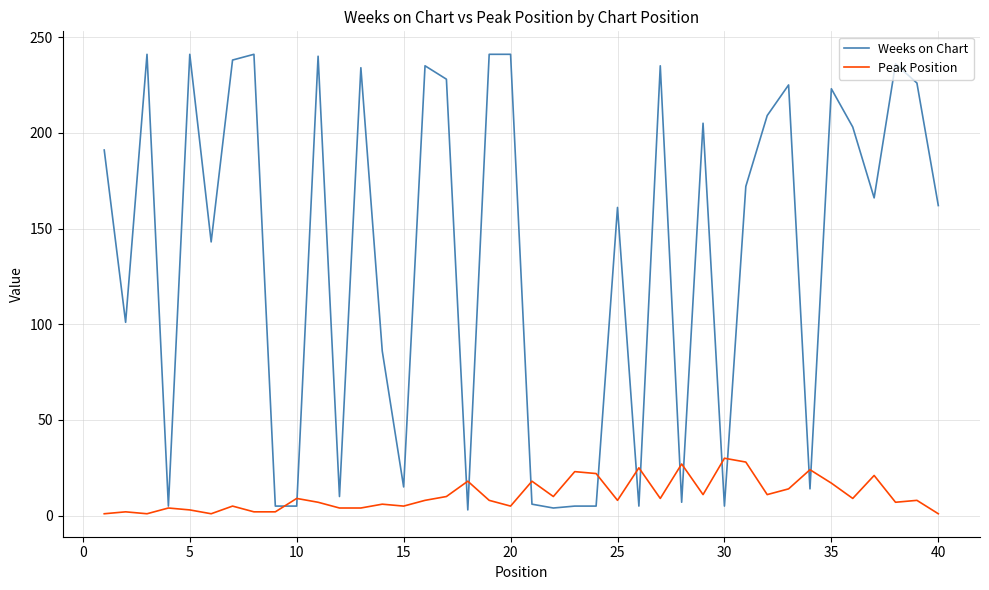

What is the maximum value for Weeks on Chart?

241